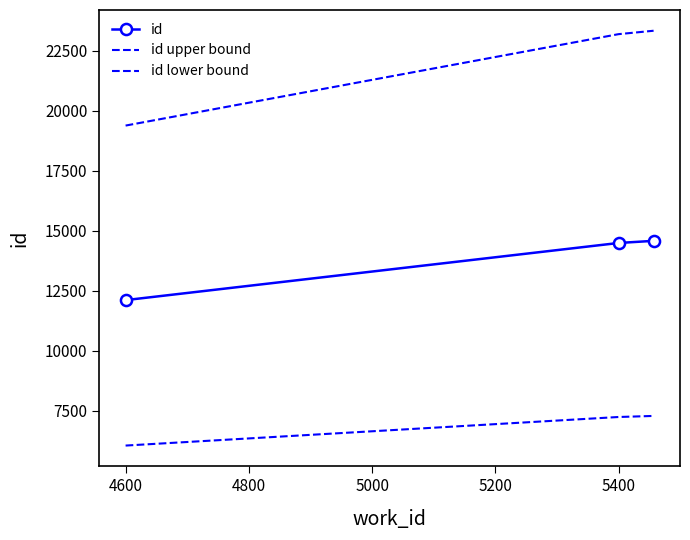

How many series are shown in this chart?

3